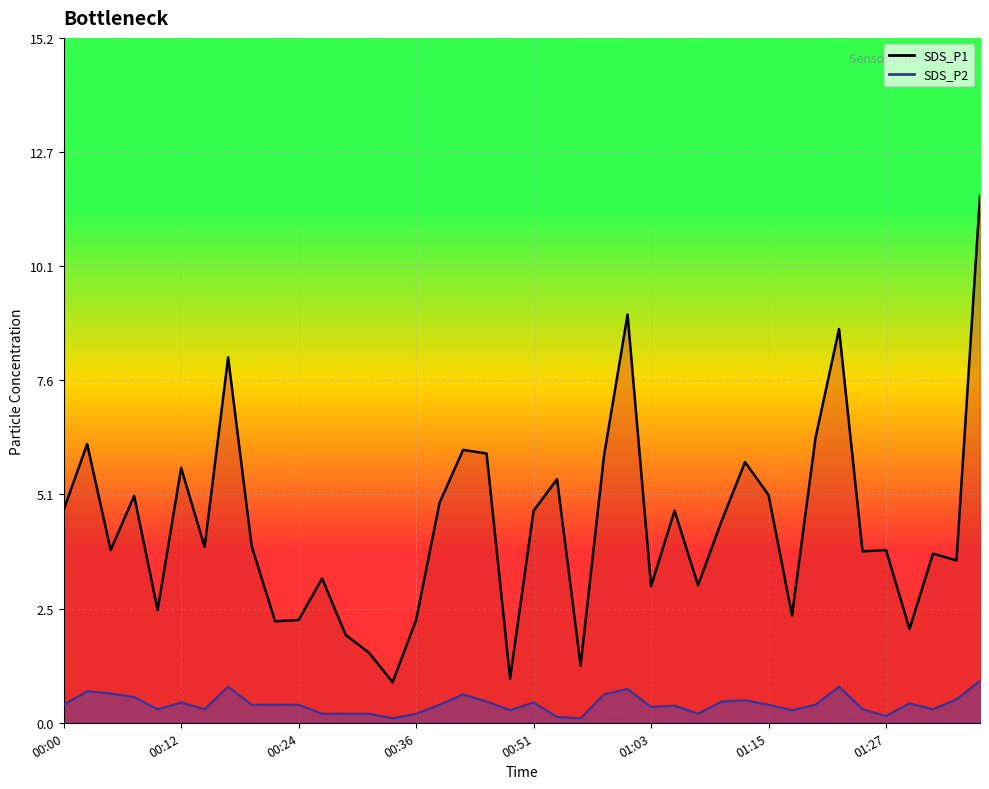

True or false: SDS_P2 line and SDS_P1 line intersect in this chart.

False